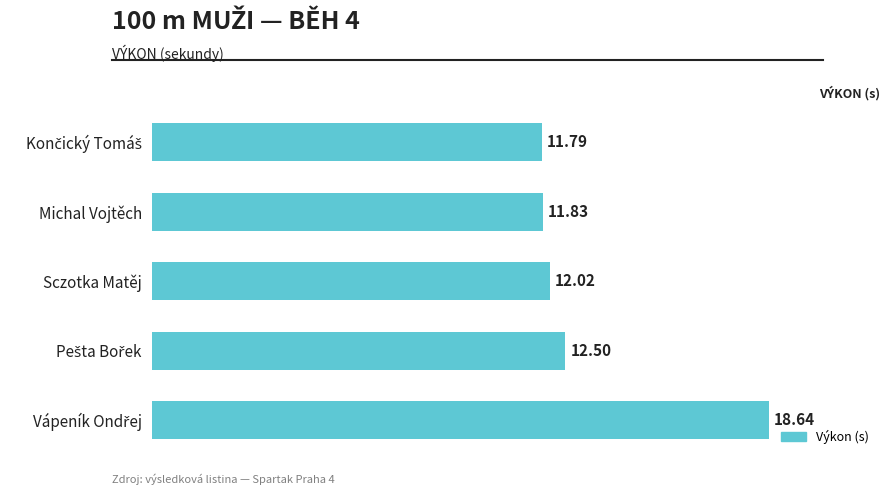

Count the number of values greater than 12.

3